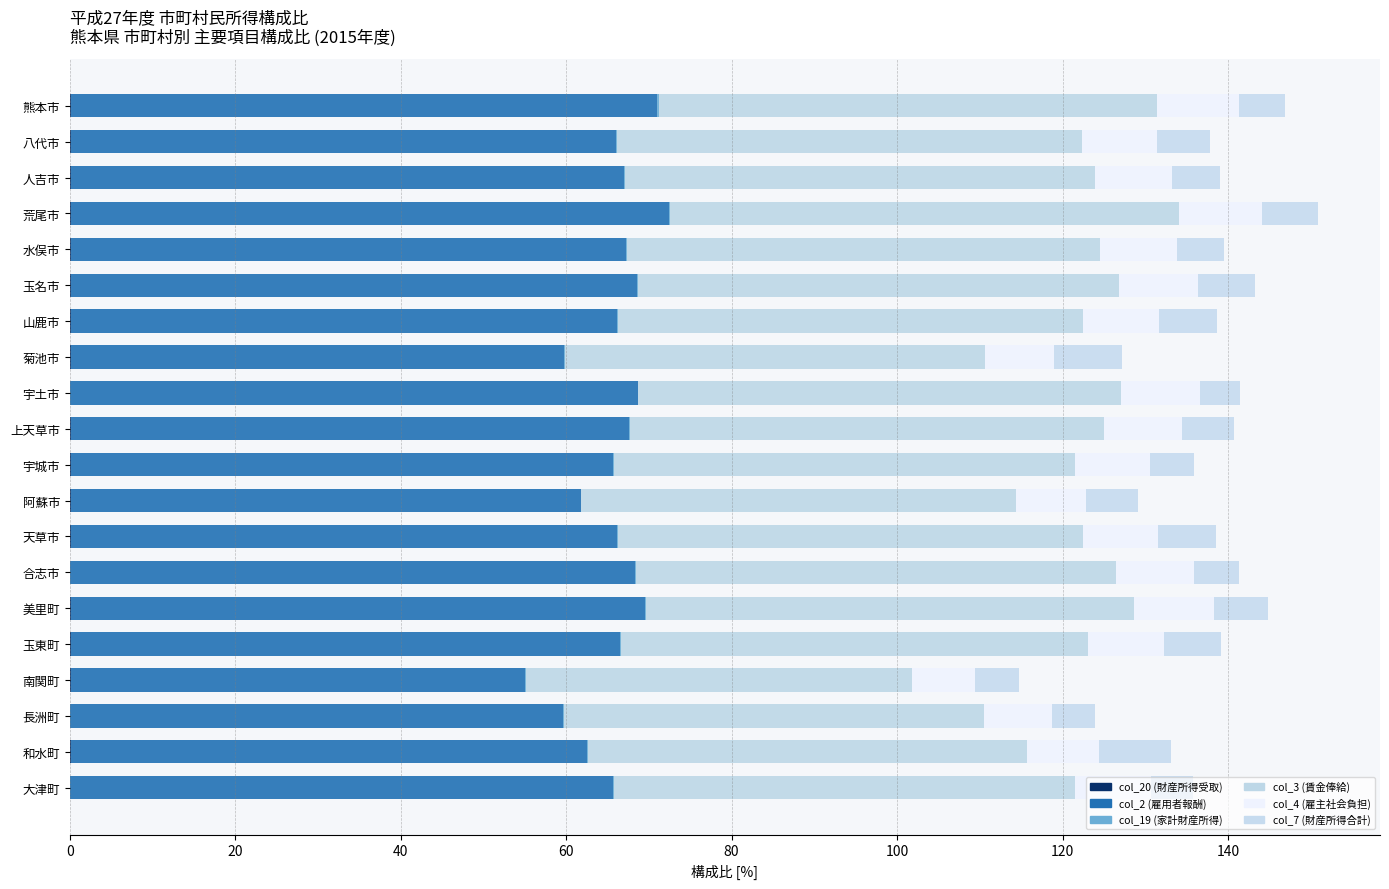

Count the number of categories in the chart.

20